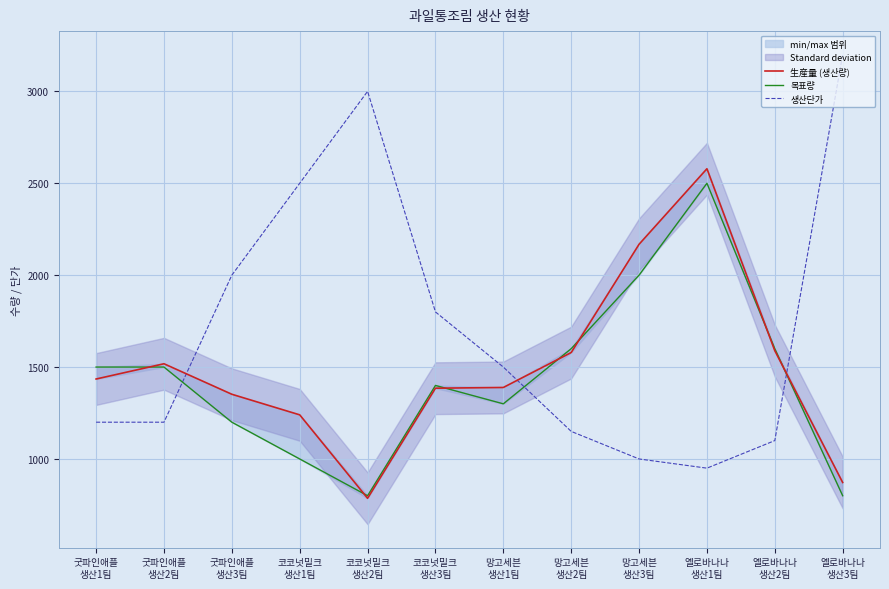

At which category is the sum across all series the highest?

옐로바나나
생산1팀